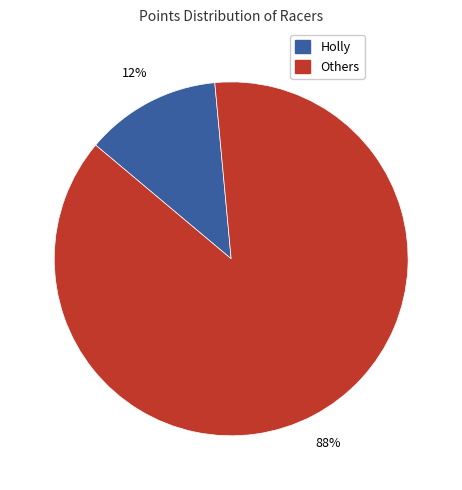

Is there a majority slice in this chart?

Yes